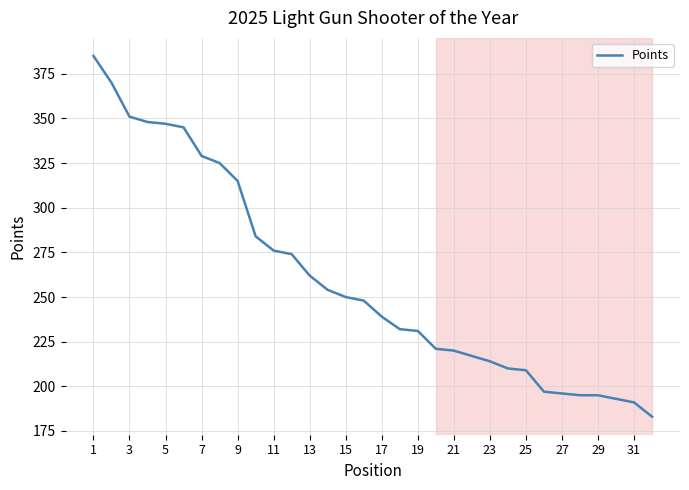

What is the maximum value shown in the chart?

385